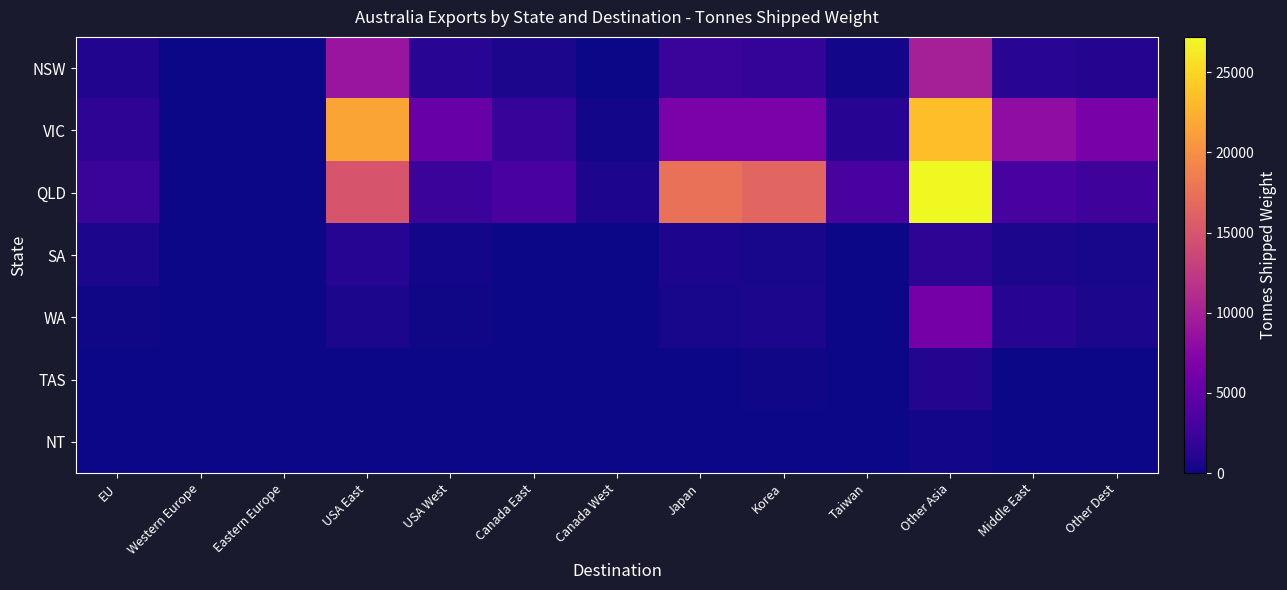

Count the number of data series in this chart.

7